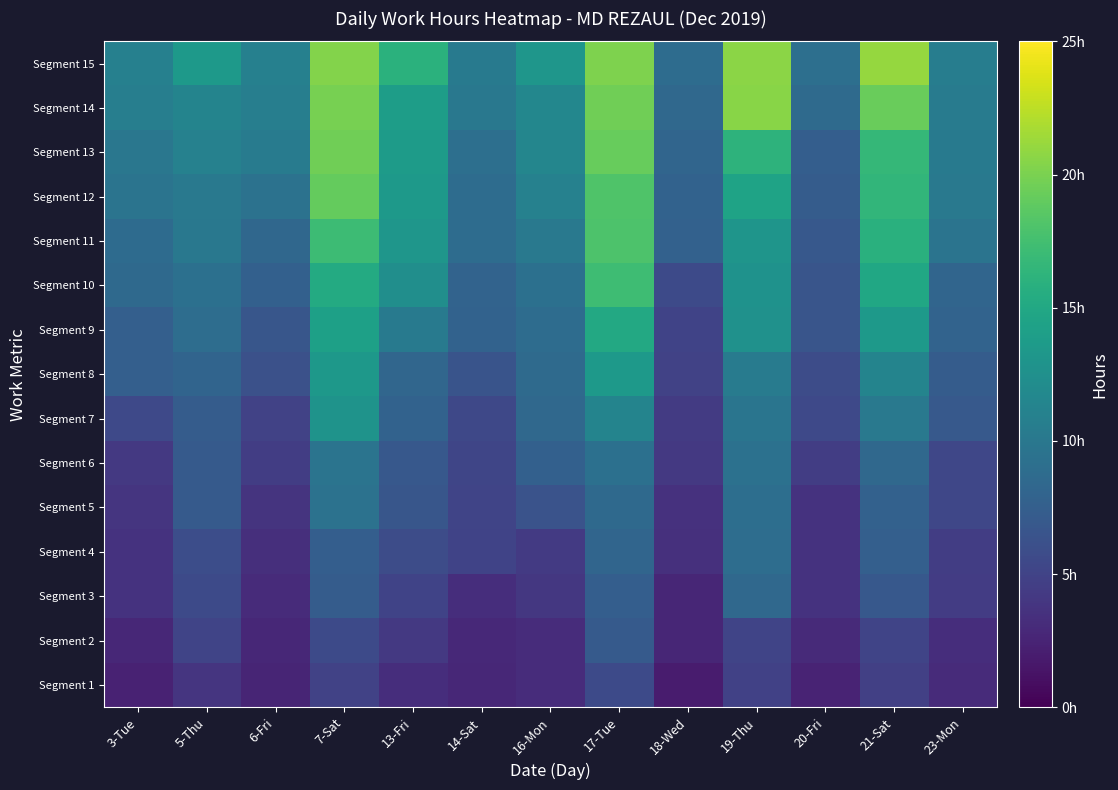

Which label corresponds to the largest value in the chart?

21-Sat